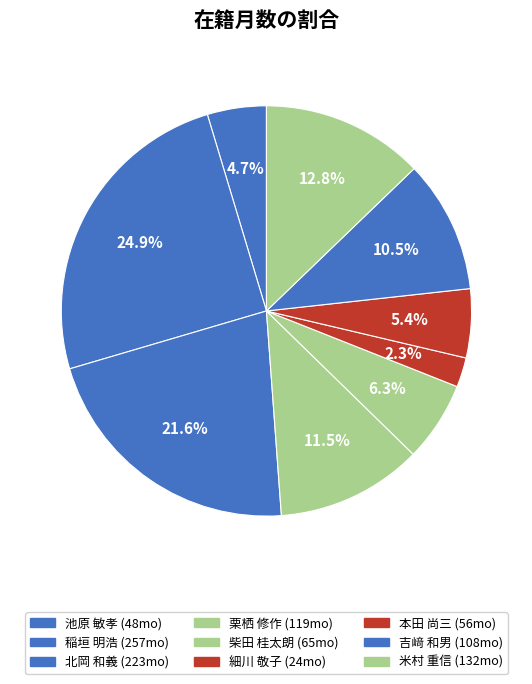

To the nearest percent, what is the average slice percentage?

11%